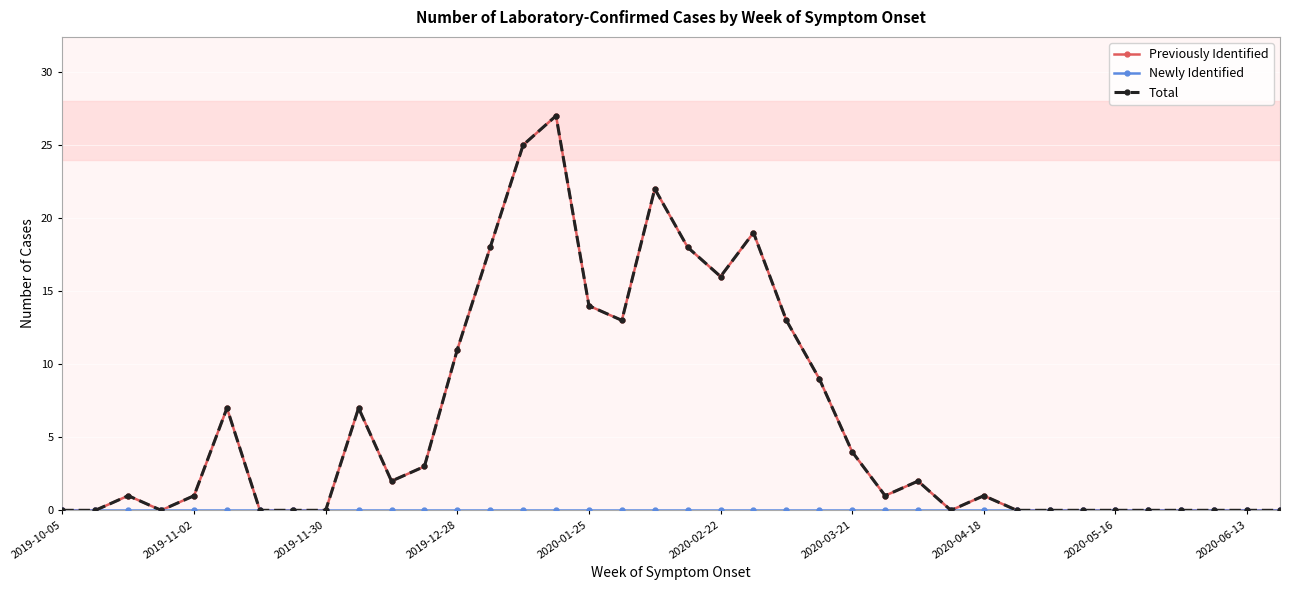

True or false: Total and Newly Identified cross at least once.

False